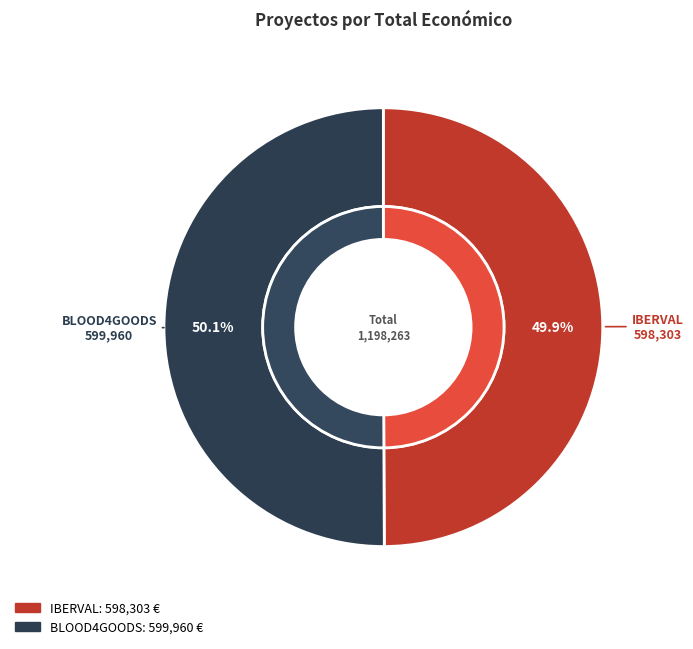

How many segments does this pie chart have?

2